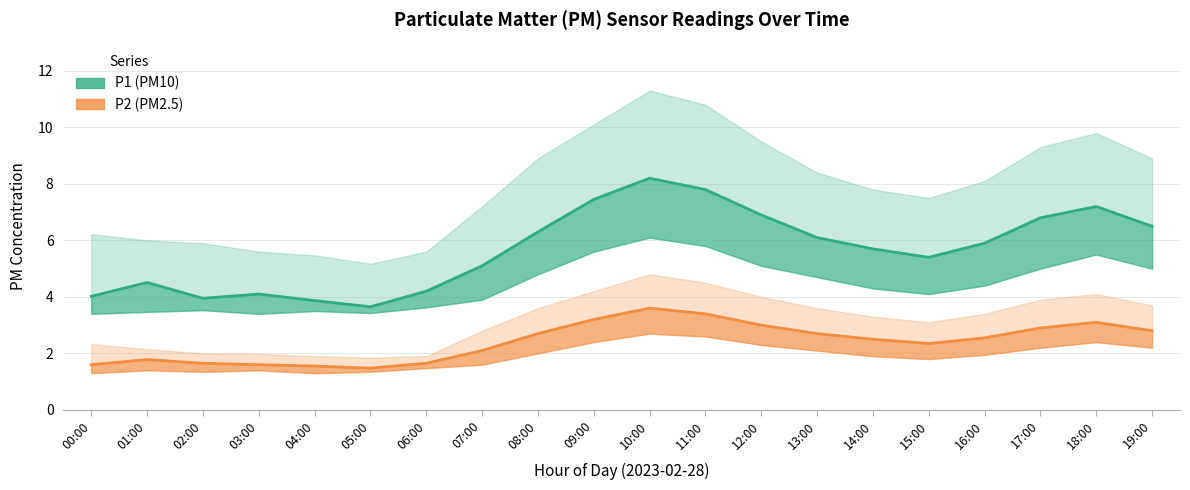

What is the average value of the P2 (PM2.5) series?

2.4